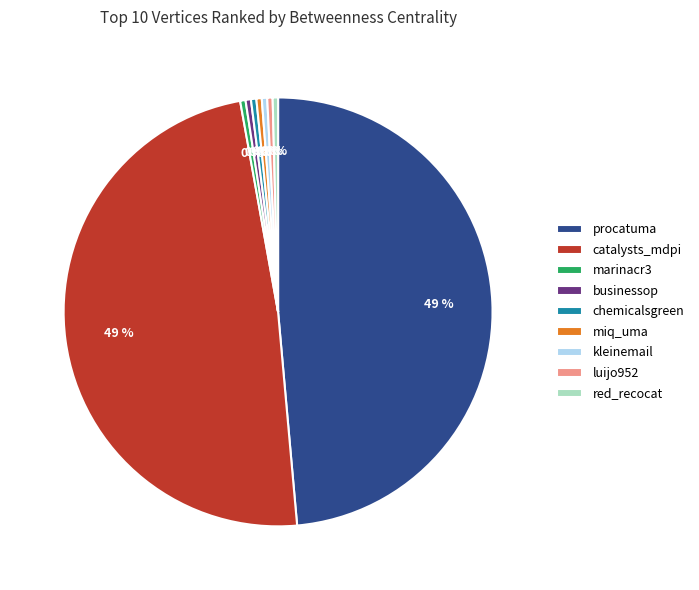

Does procatuma account for over 50% of the chart?

No